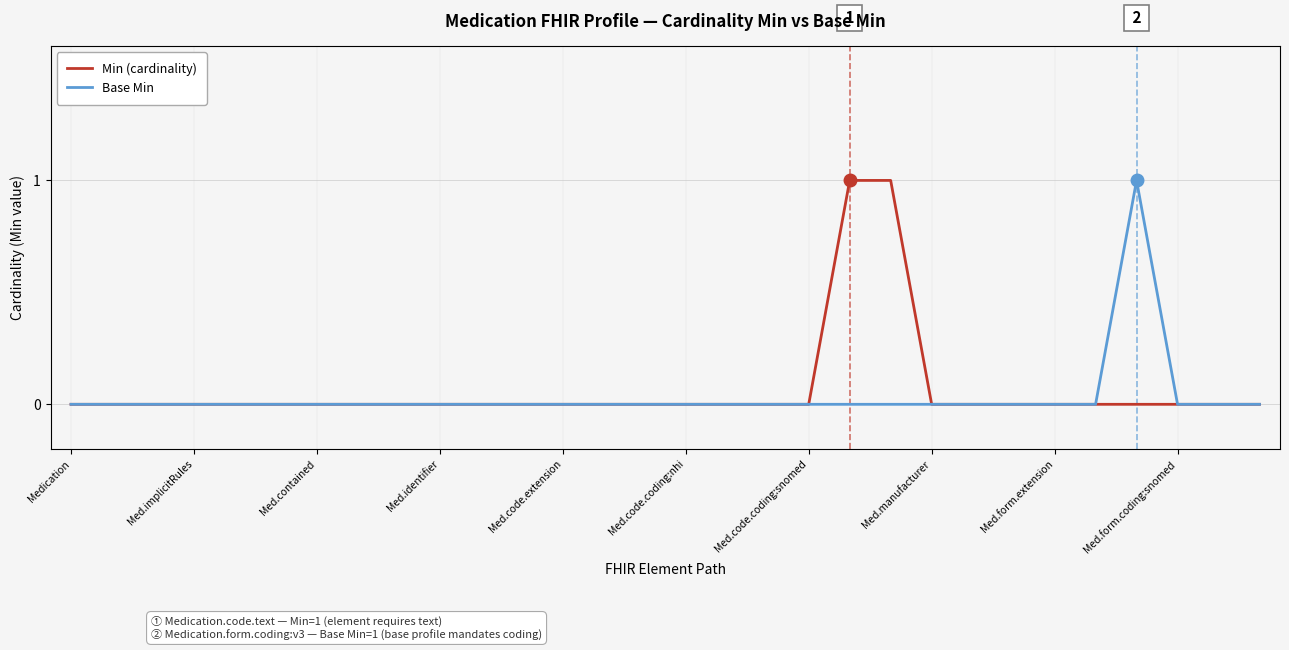

List the series in order of their overall mean, lowest first.

Base Min, Min (cardinality)